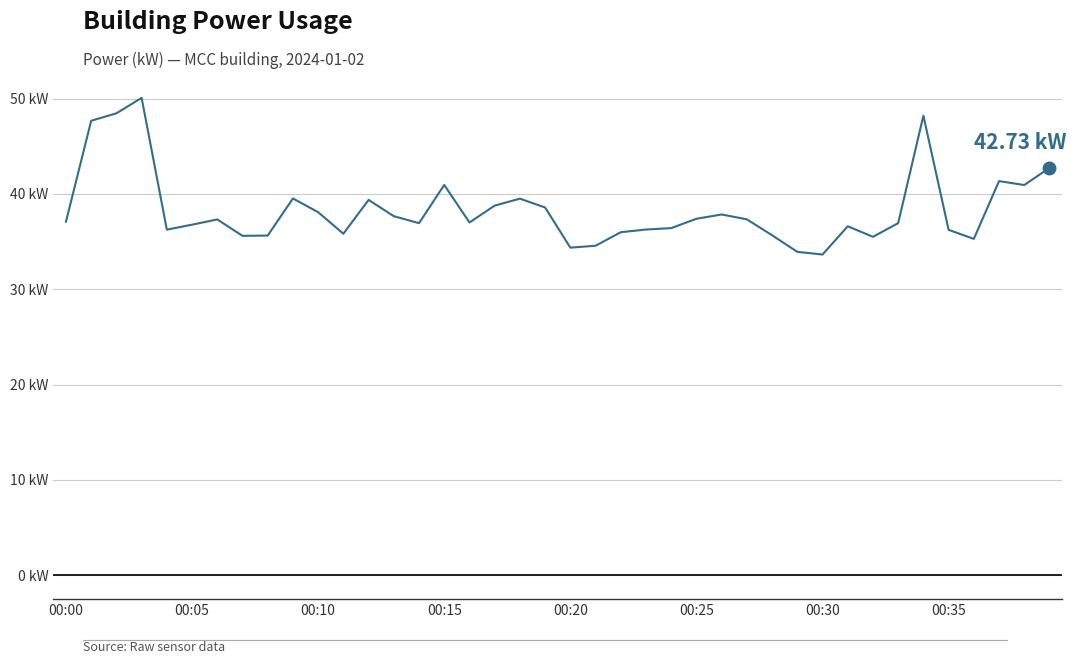

Does the chart have visible grid lines?

Yes